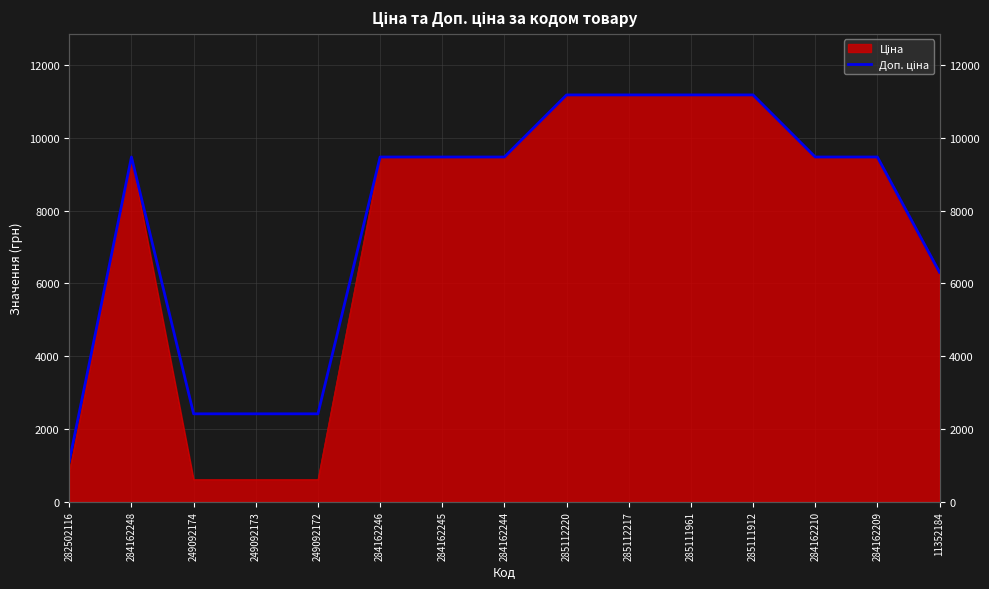

Reading right to left, extract all data points from this chart.

6308.8	9480.1	9480.1	11188.2	11188.2	11188.2	11188.2	9480.1	9480.1	9480.1	2414.8	2414.8	2414.8	9480.1	1109.2